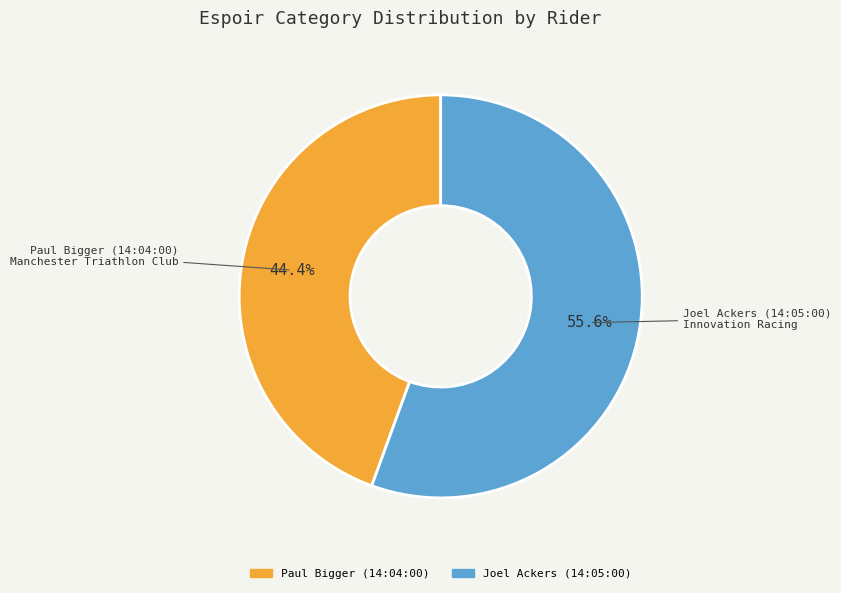

What percentage is the Joel Ackers (14:05:00) slice, to the nearest percent?

56%